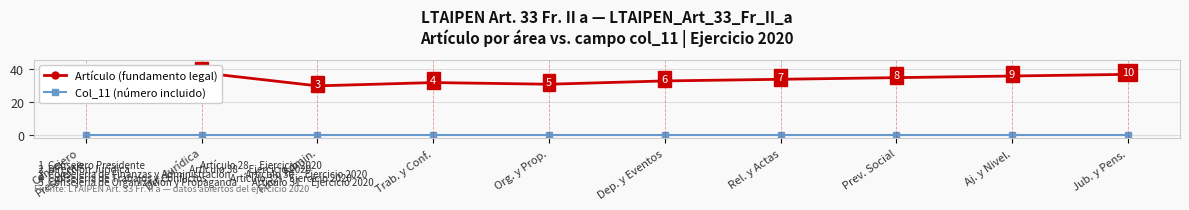

What are all the series names shown in the legend?

Artículo (fundamento legal), Col_11 (número incluido)